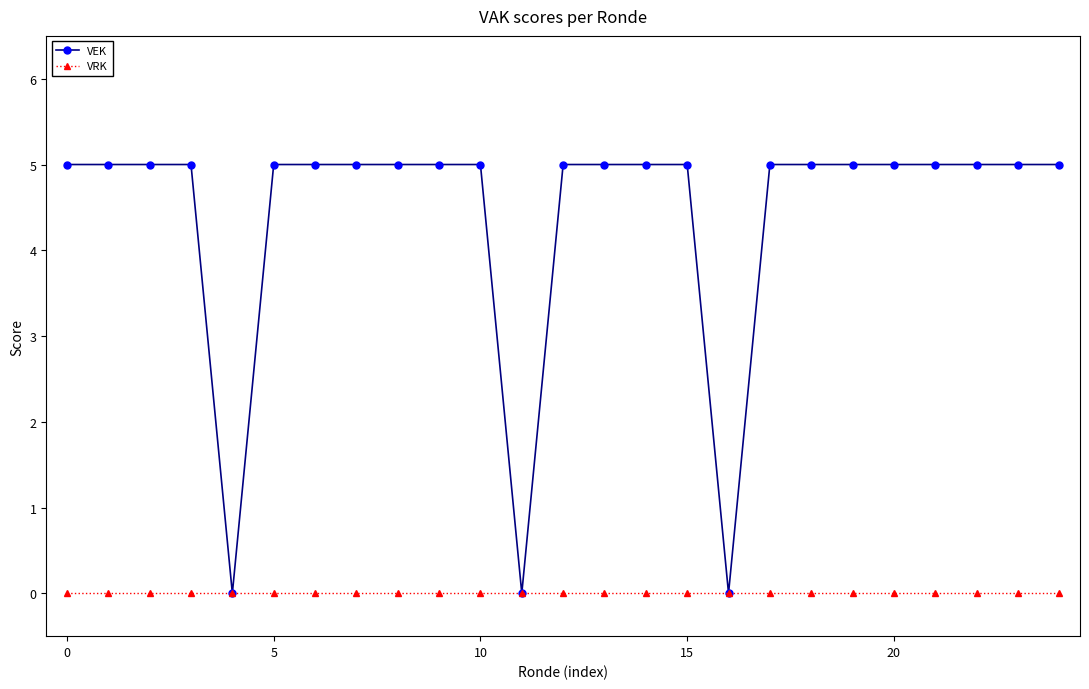

List the series in order of their overall mean, highest first.

VEK, VRK